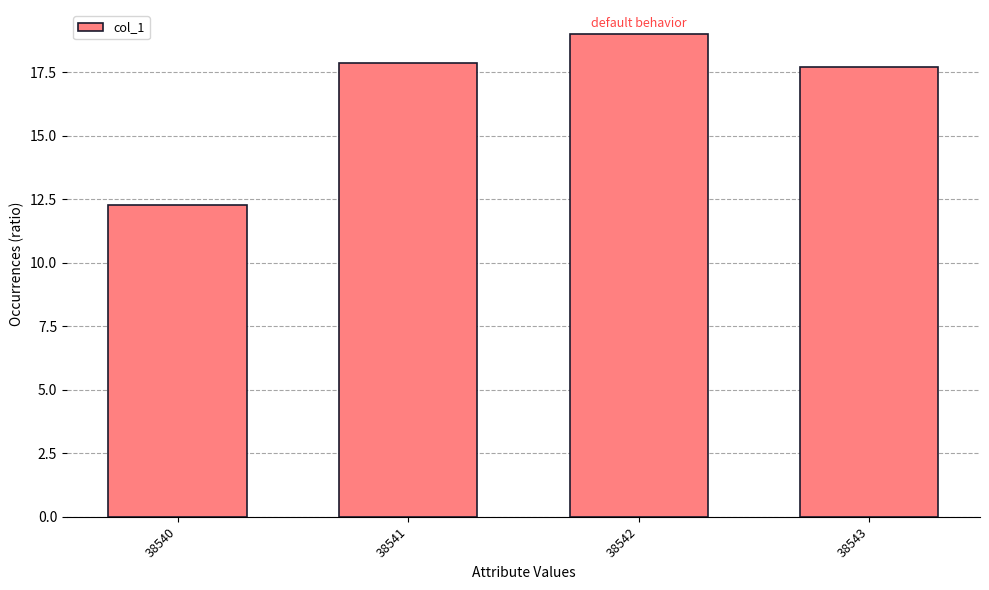

Reading right to left, transcribe all the data shown in this chart.

17.7	19.0	17.9	12.3